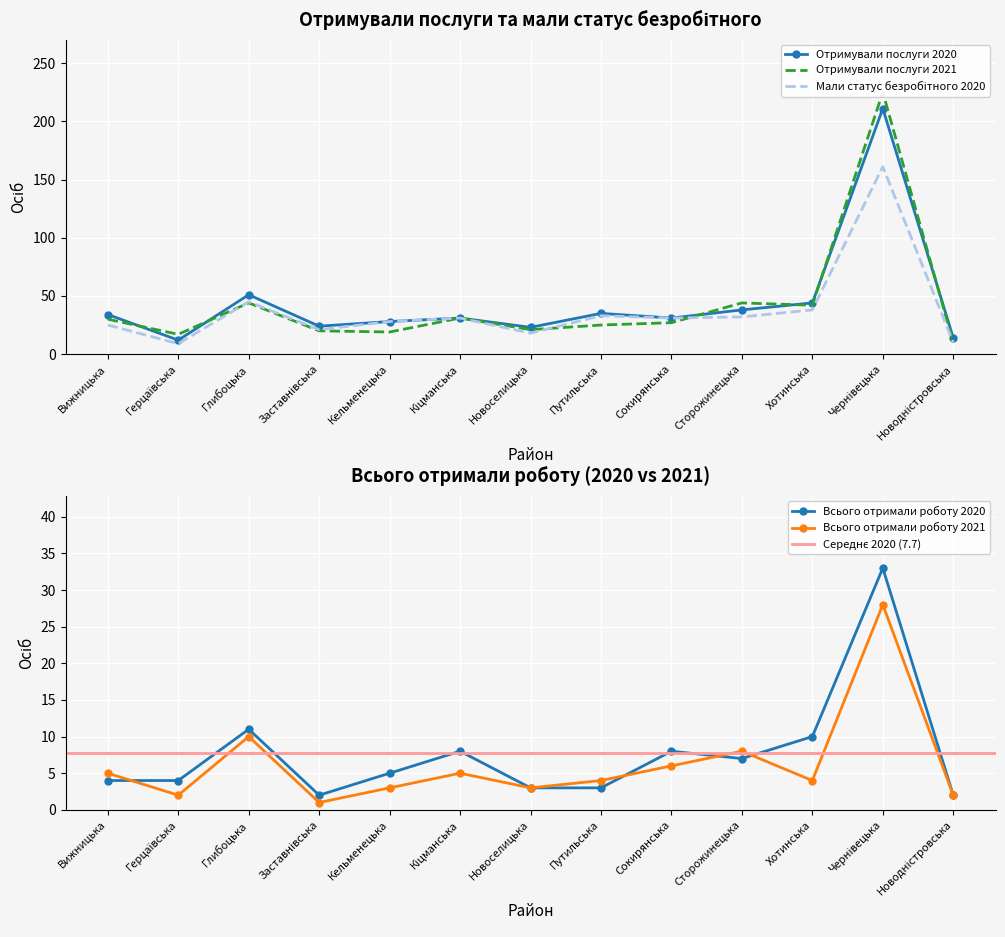

What is the difference between the highest and lowest values at Заставнівська?

23